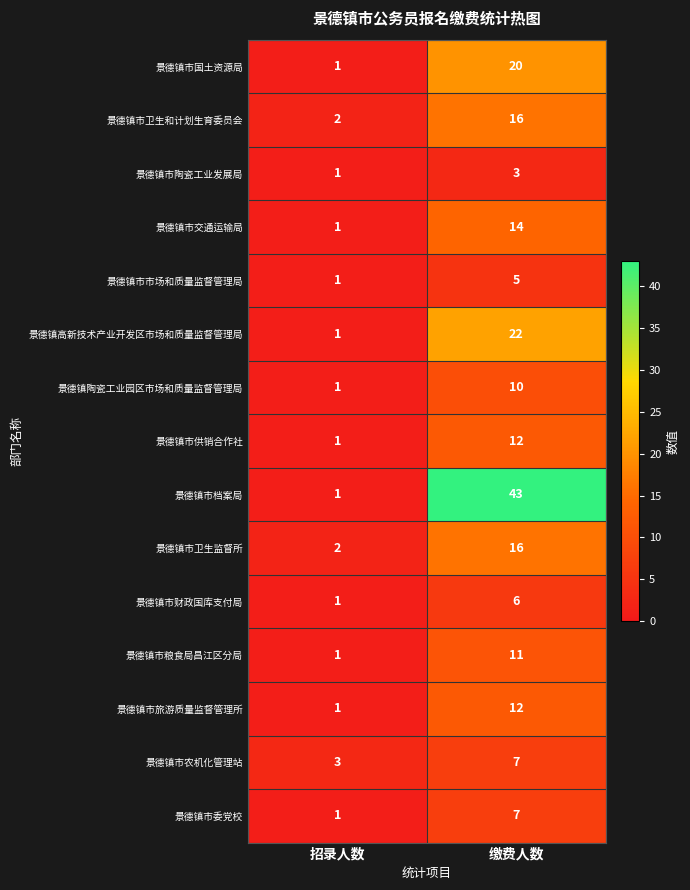

At which category is the sum across all series the highest?

缴费人数